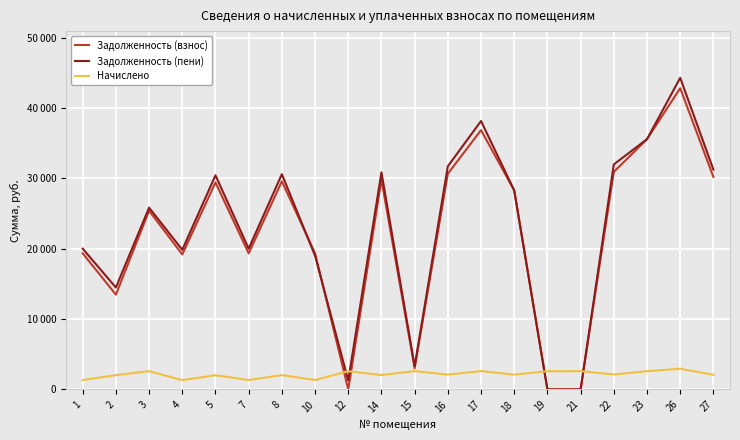

At which label does Задолженность (взнос) reach its minimum?

12